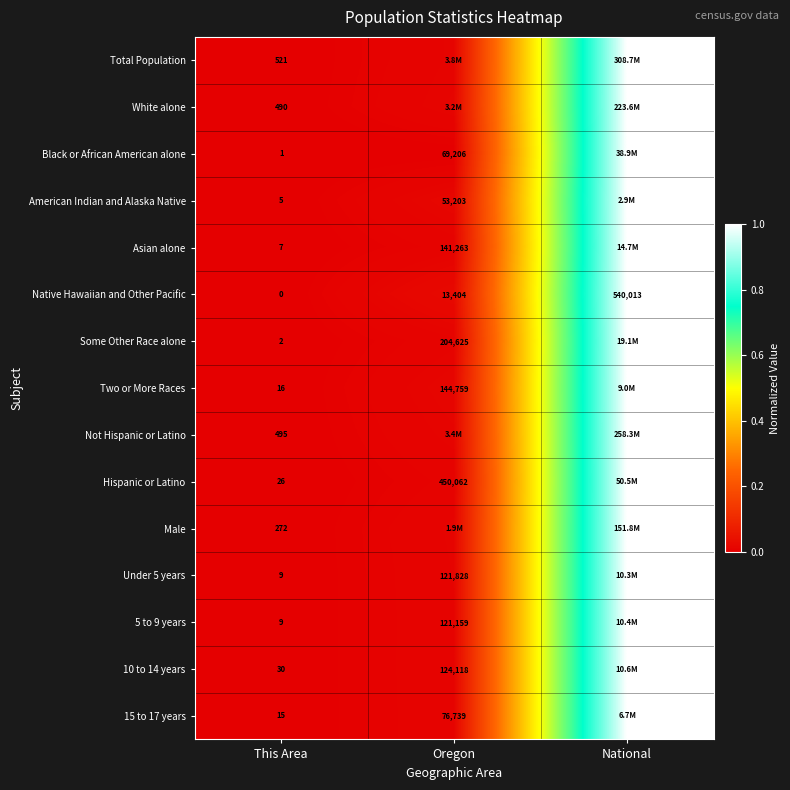

Is the value of Not Hispanic or Latino at This Area greater than the value of White alone at This Area?

Yes